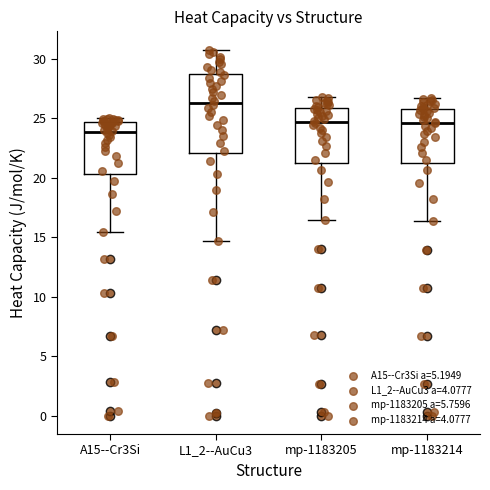

Where does the median line of the box for A15--Cr3Si sit on the y-axis? The values are not printed on the chart, so give them approximately, as read against the axis.

24.0